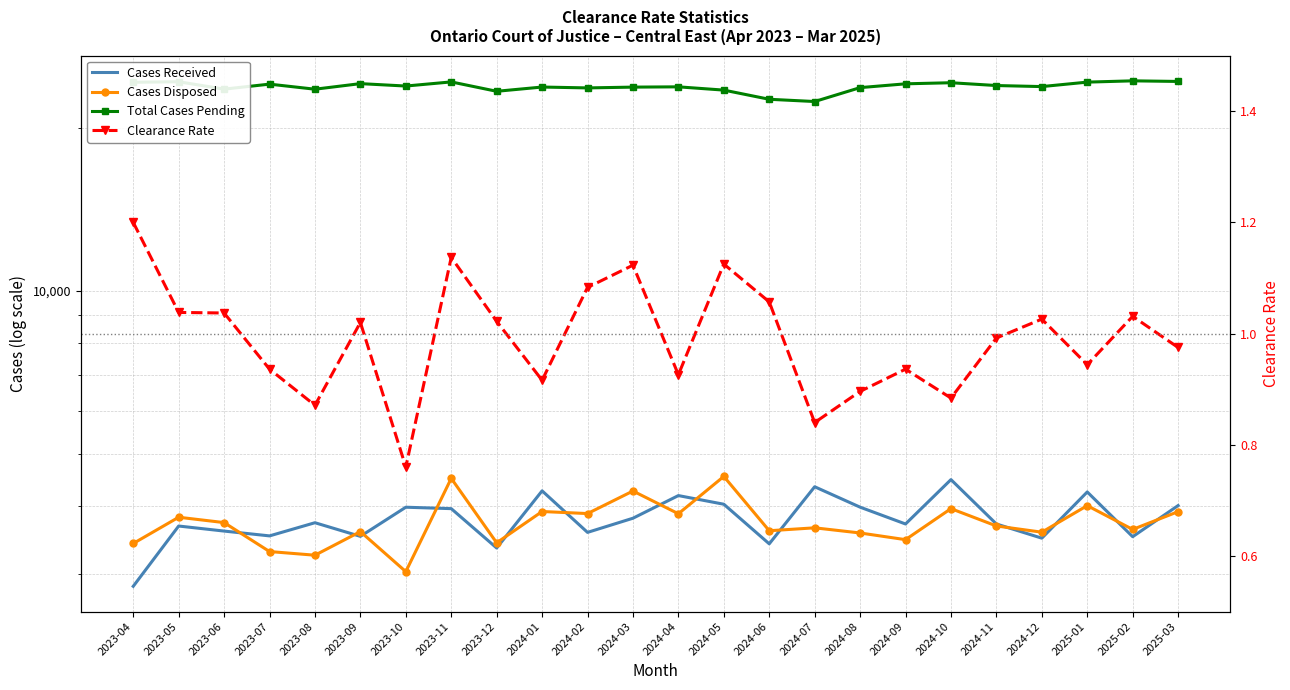

True or false: Clearance Rate and Cases Received intersect in this chart.

False